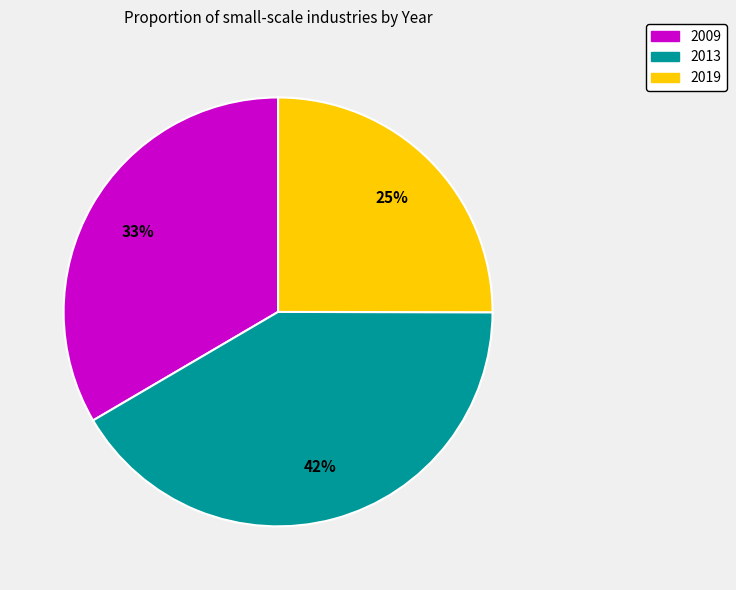

To the nearest percent, what is the average slice percentage?

33%